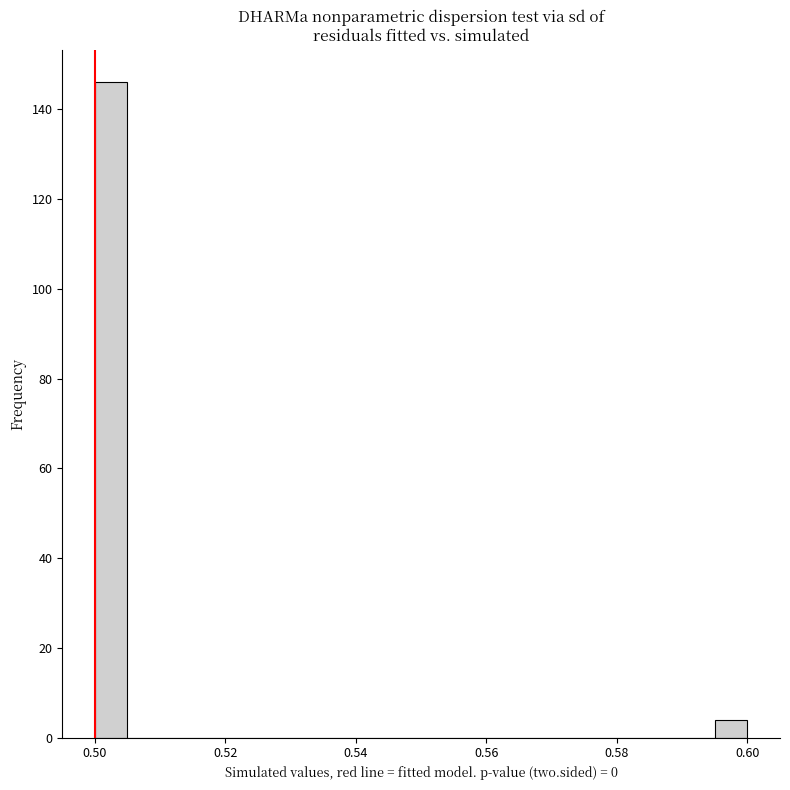

Around what value on the x-axis is the tallest bar? Give the approximate position of its centre, as read against the axis.

0.502